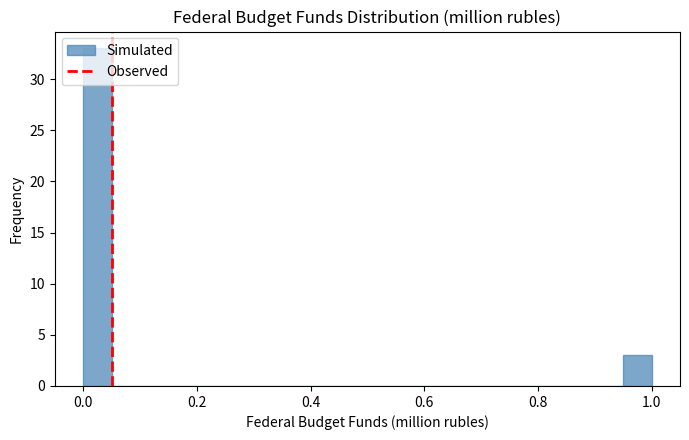

Read against the x-axis, roughly where is the centre of the tallest bar?

0.02